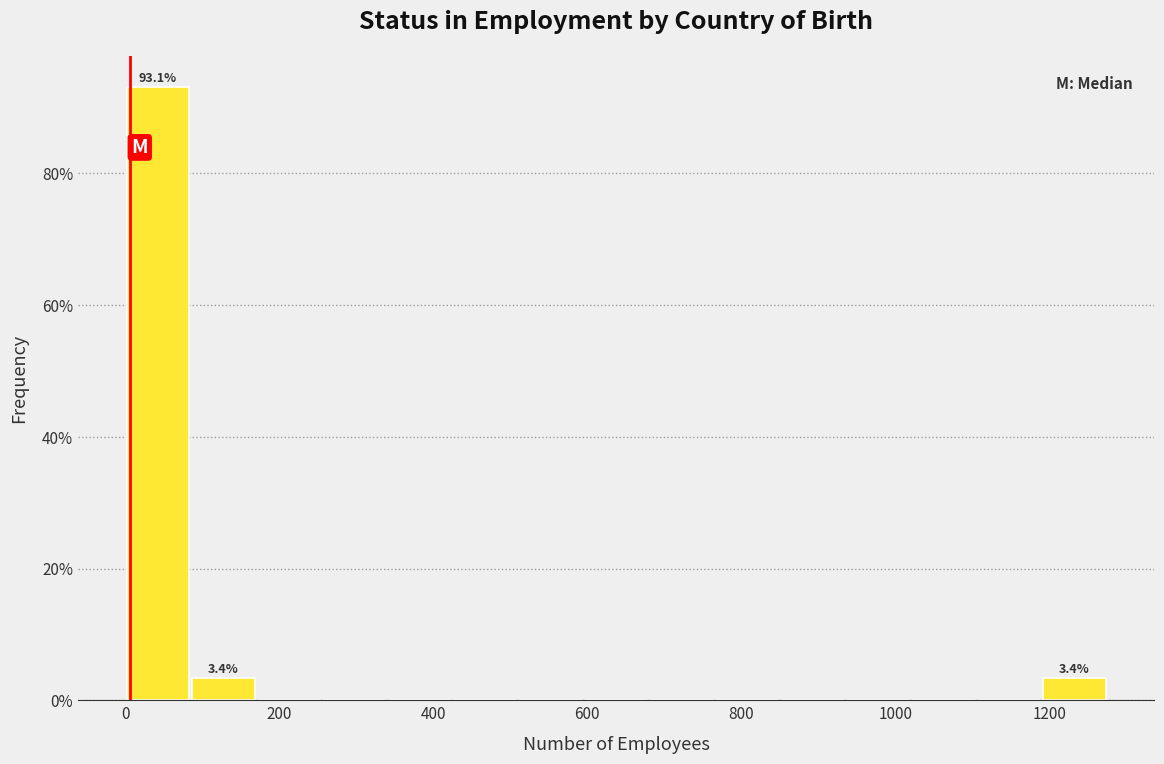

Which range on the x-axis has the tallest bar?

0 to 85